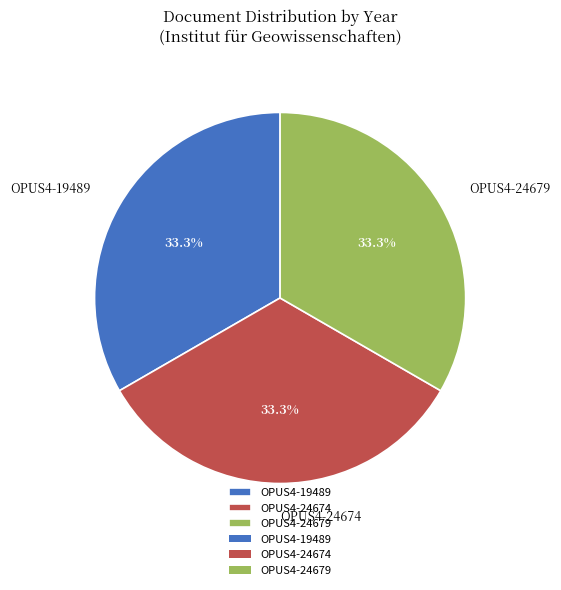

Is there a majority slice in this chart?

No